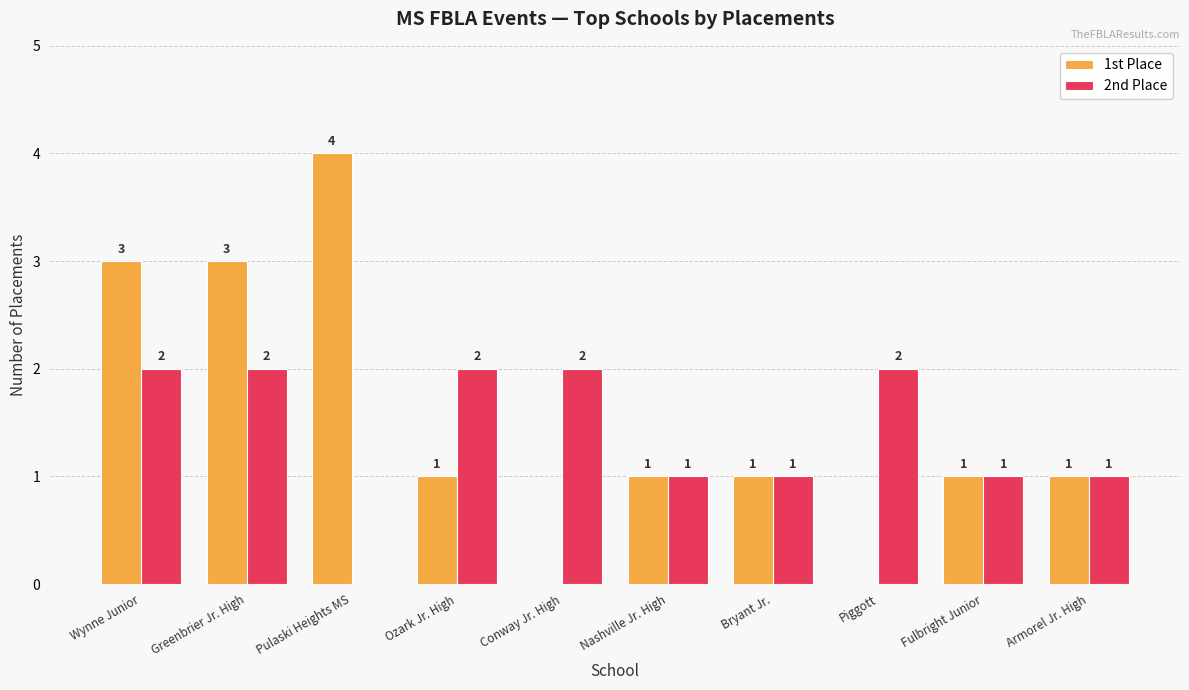

Which series has the largest total across all categories?

1st Place